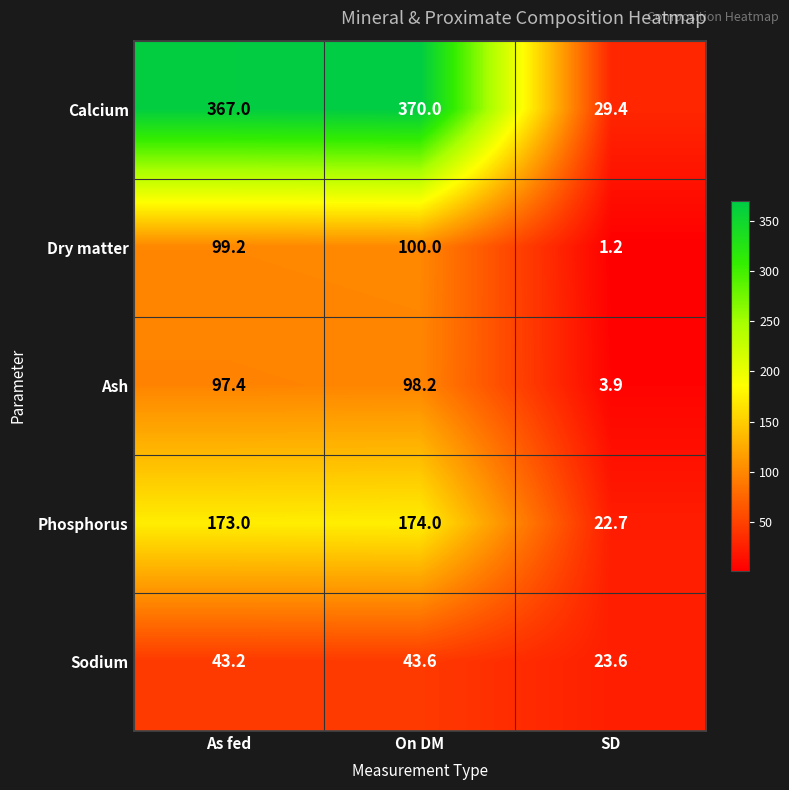

At which category is the sum across all series the highest?

On DM